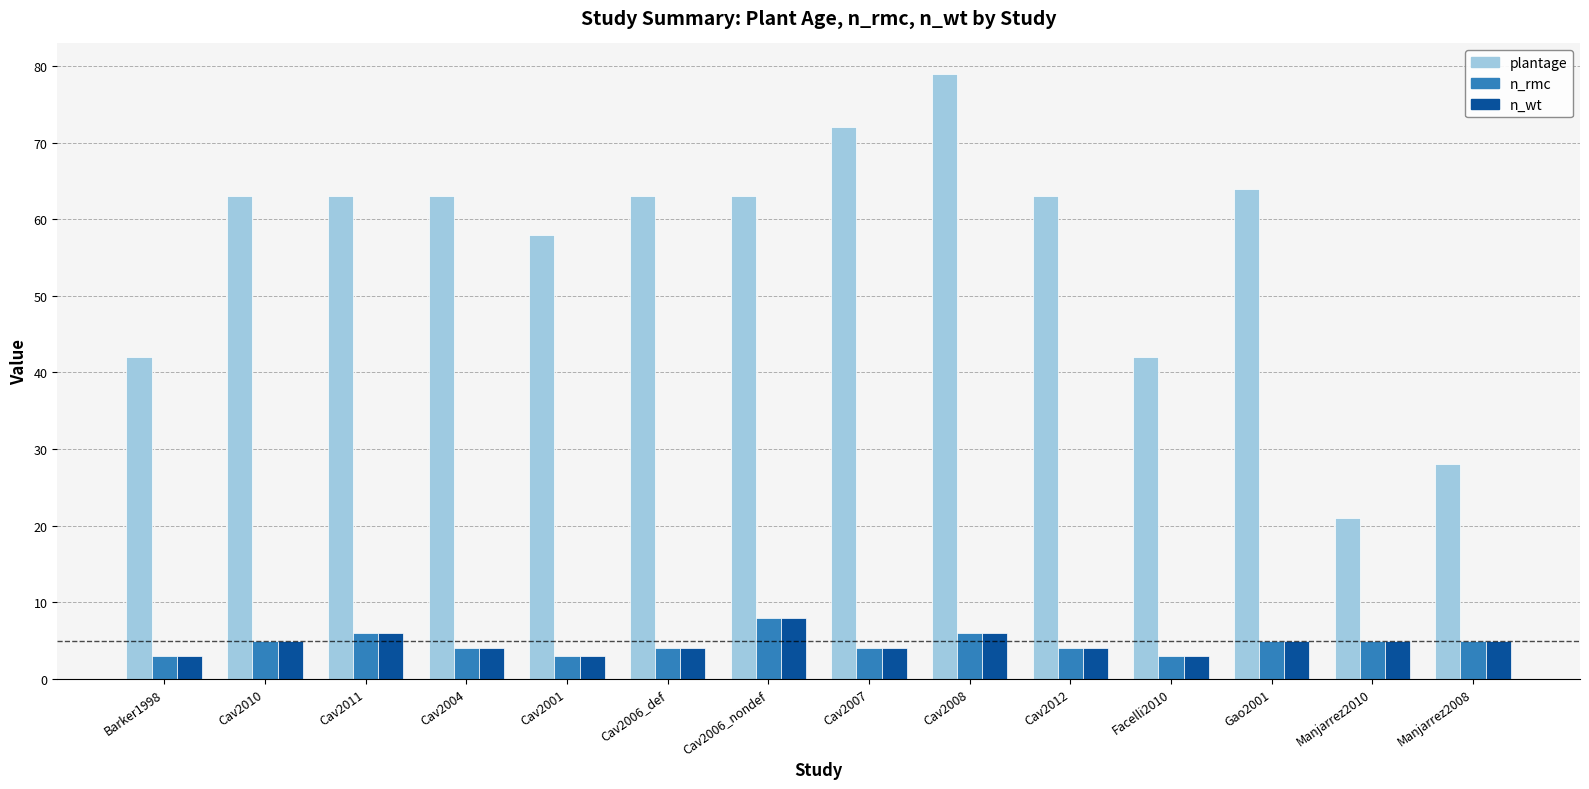

What is the value of the n_wt bar at the 5th from the left?

3